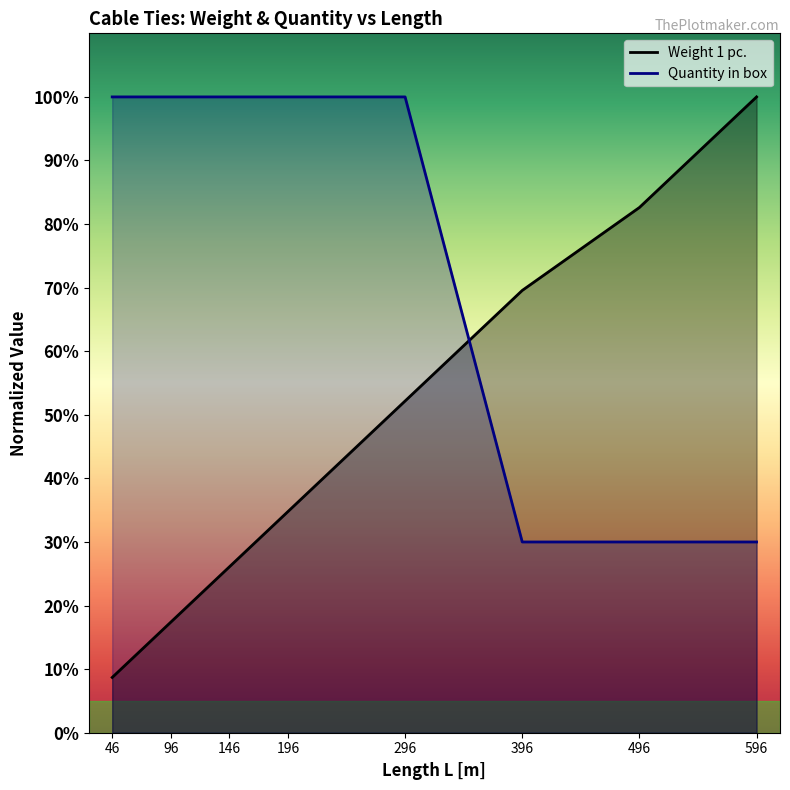

How many lines are shown in the chart?

2